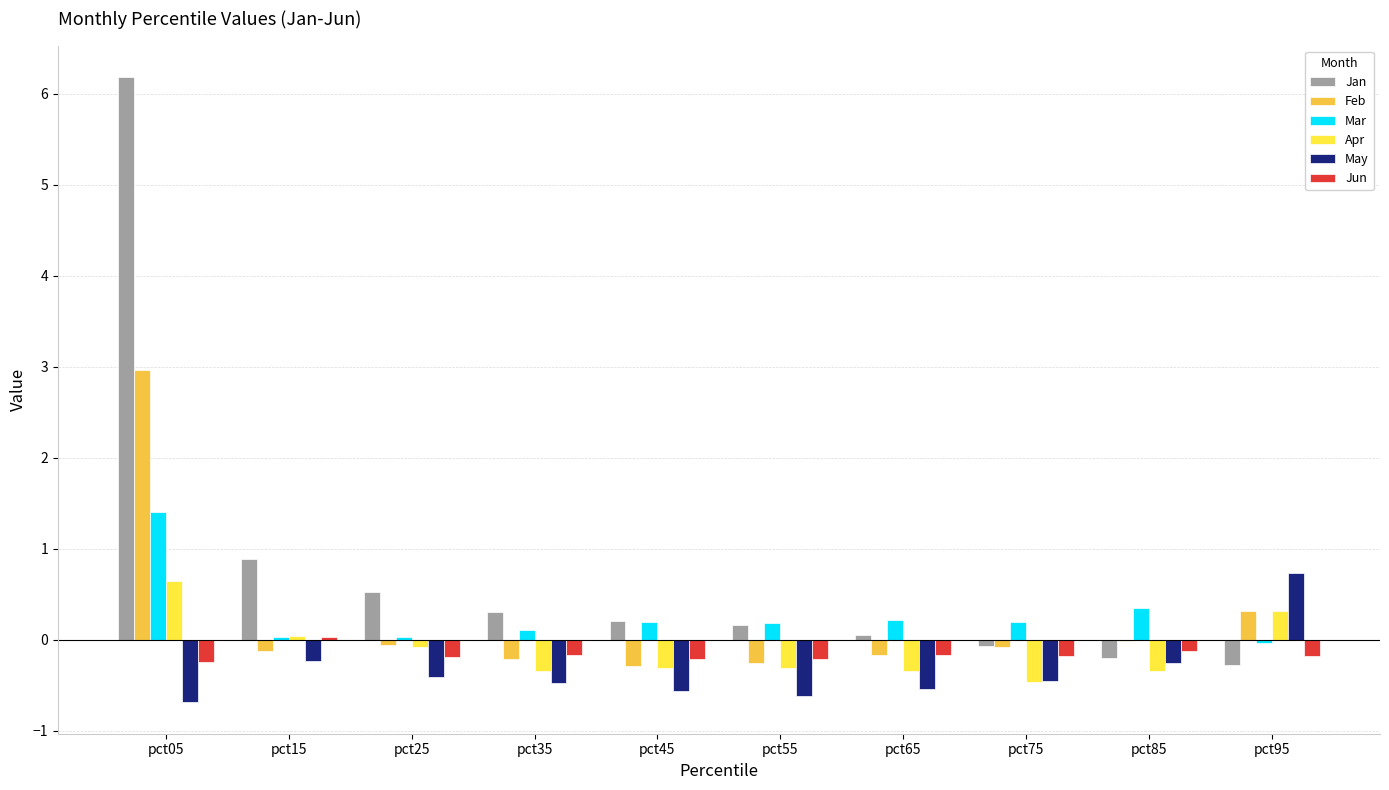

At which category is the sum across all series the highest?

pct05